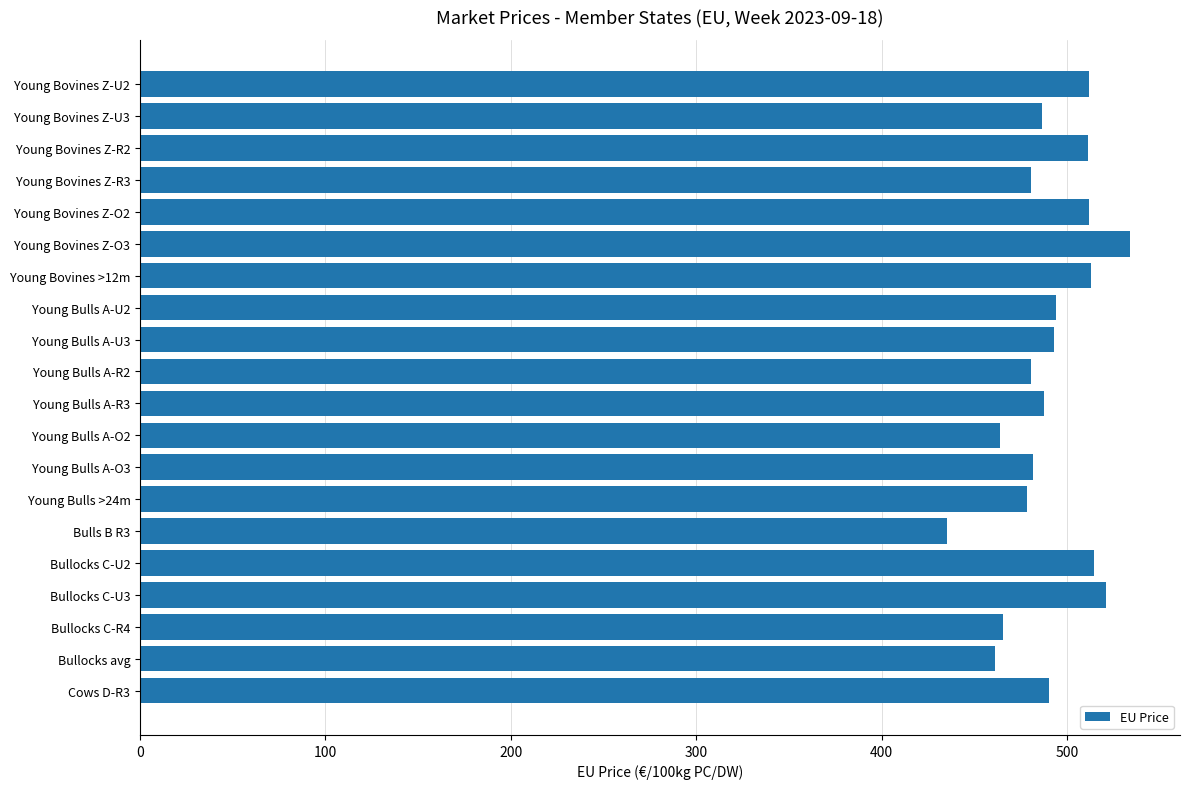

What position from the bottom is Young Bovines Z-O3?

15